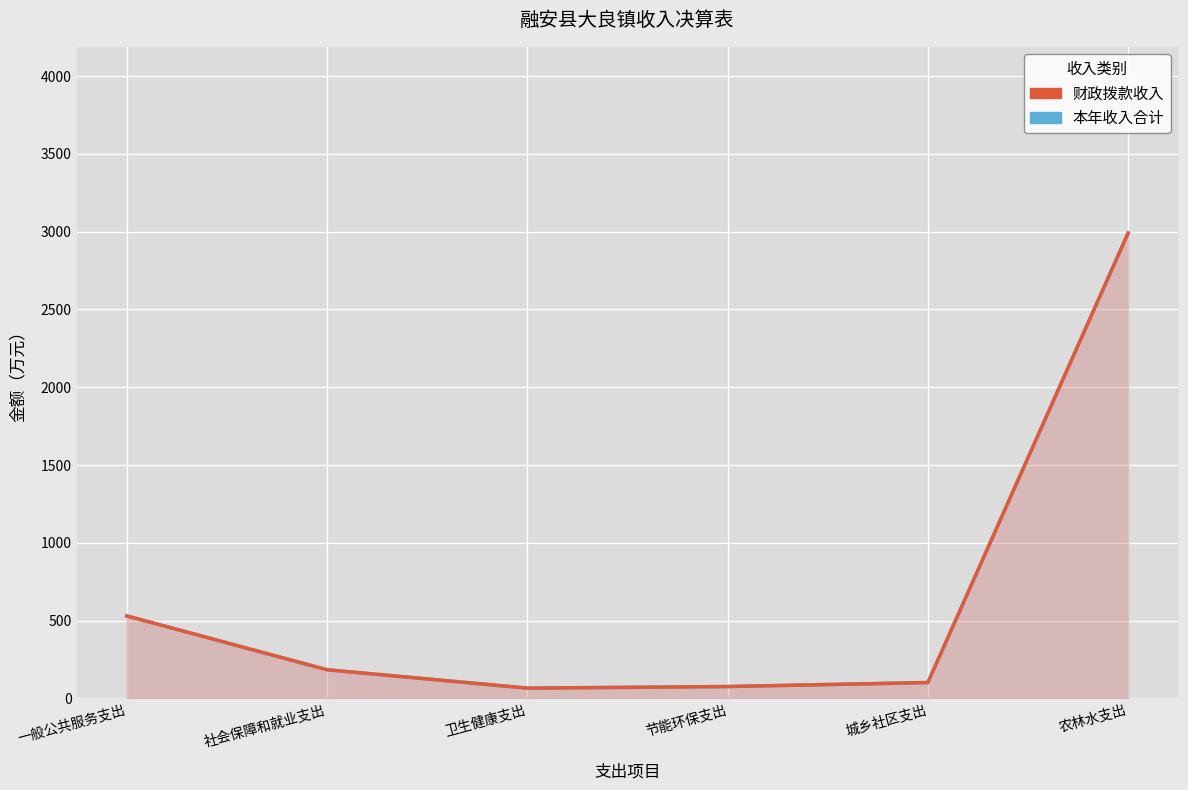

Read the 财政拨款收入 value at 卫生健康支出.

66.0